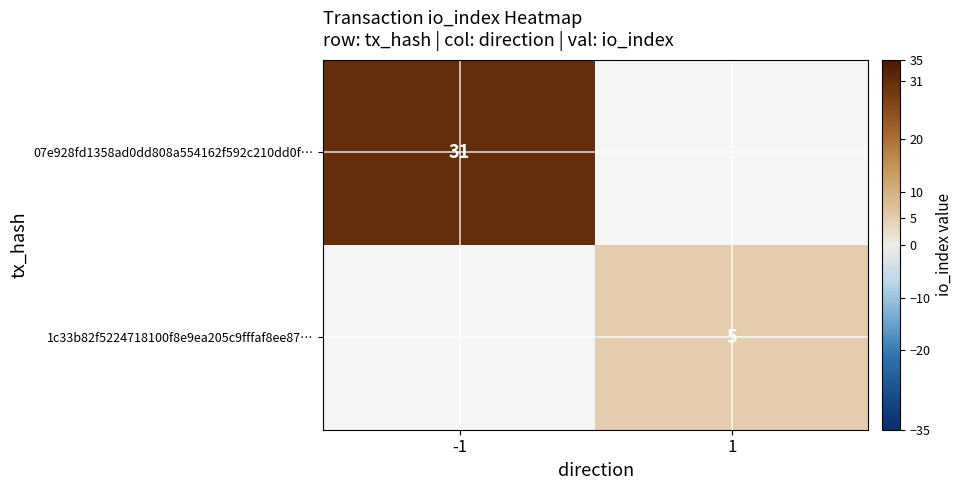

How many data points does each series have?

2